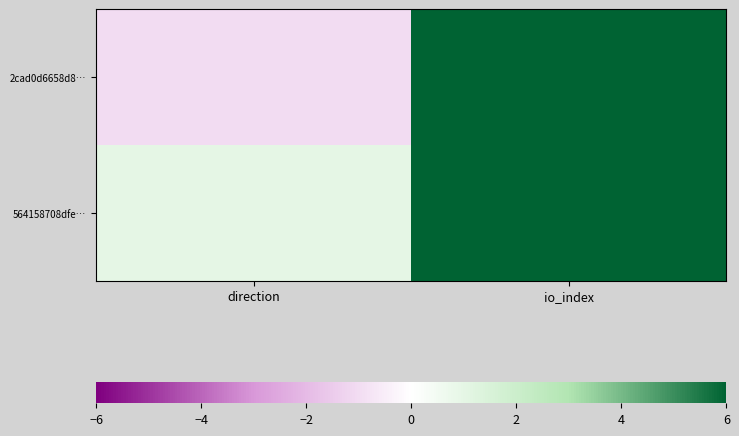

Rank the series by their average value, from highest to lowest.

2cad0d6658d8…, 564158708dfe…